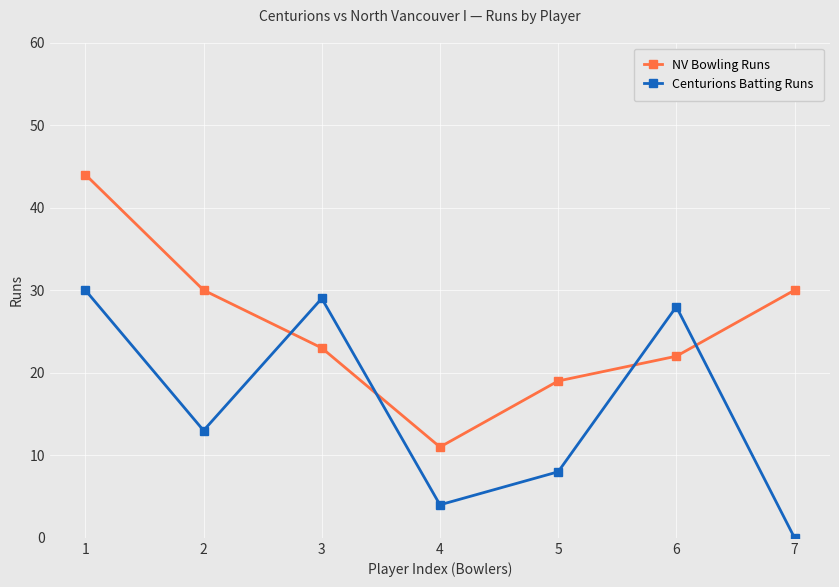

Which category has the highest value in the Centurions Batting Runs series?

1